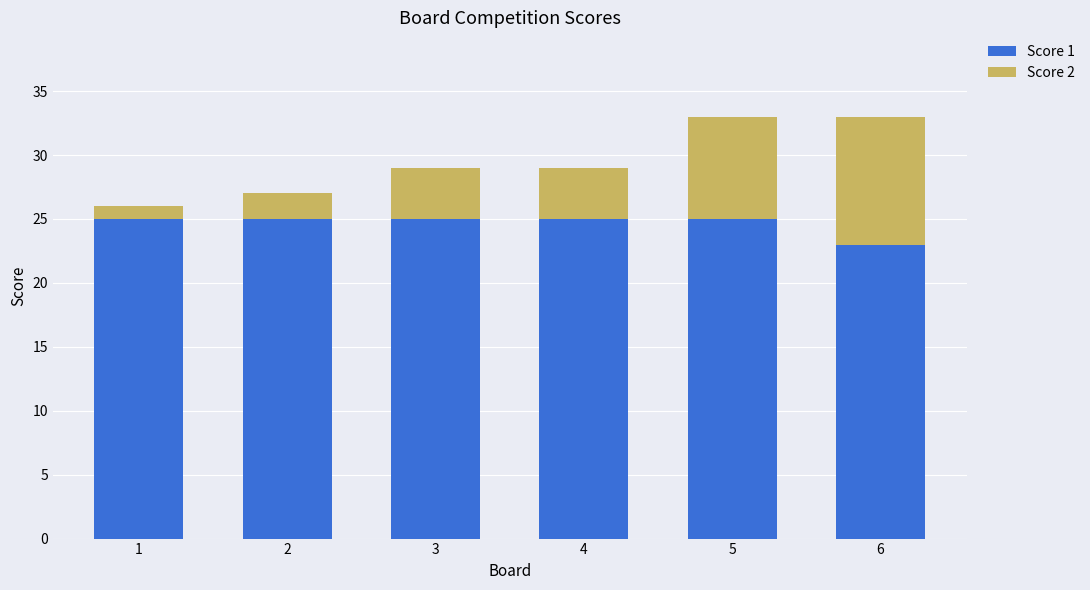

The value of Score 1 at 4 is 15. True or false?

False